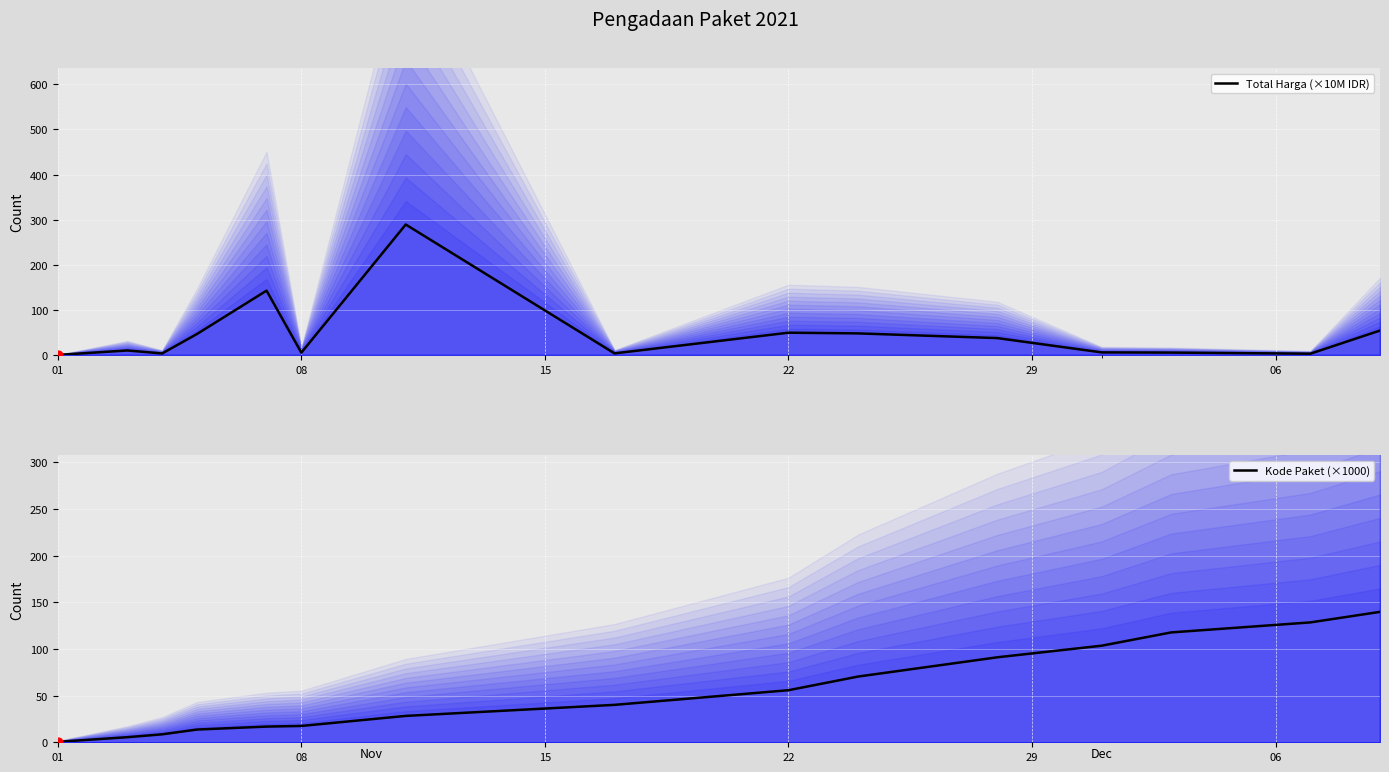

Which series has the widest spread of Y values?

Total Harga (×10M IDR)